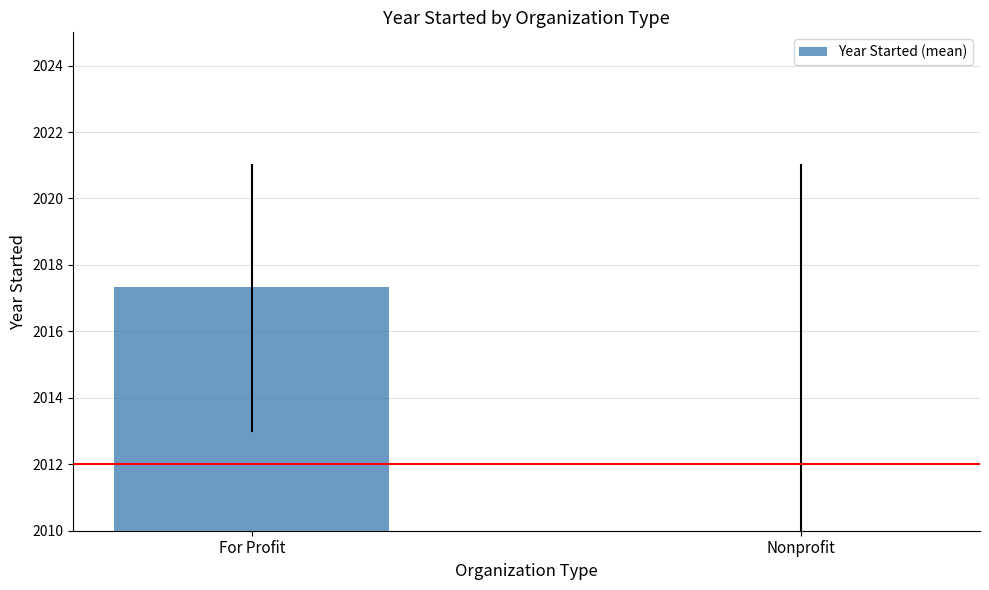

The chart shows a value of 2009.6 at Nonprofit. True or false?

True